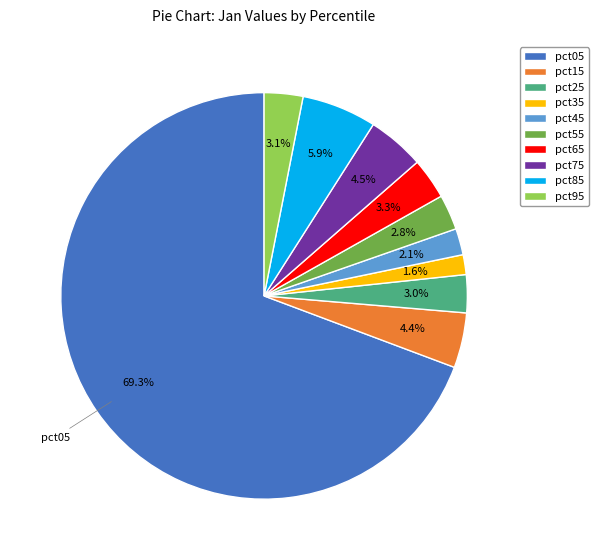

Count the number of slices in the pie.

10